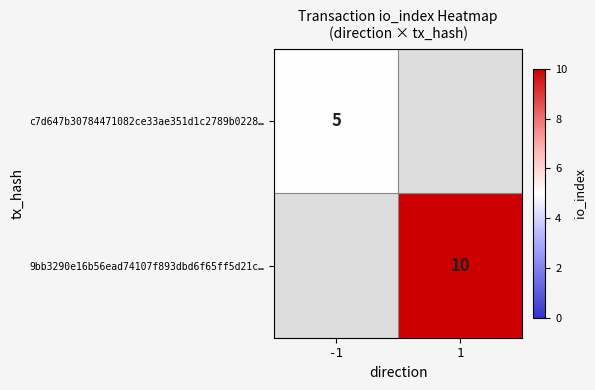

The 9bb3290e16b56ead74107f893dbd6f65ff5d21c… series shows 6 at 1. True or false?

False